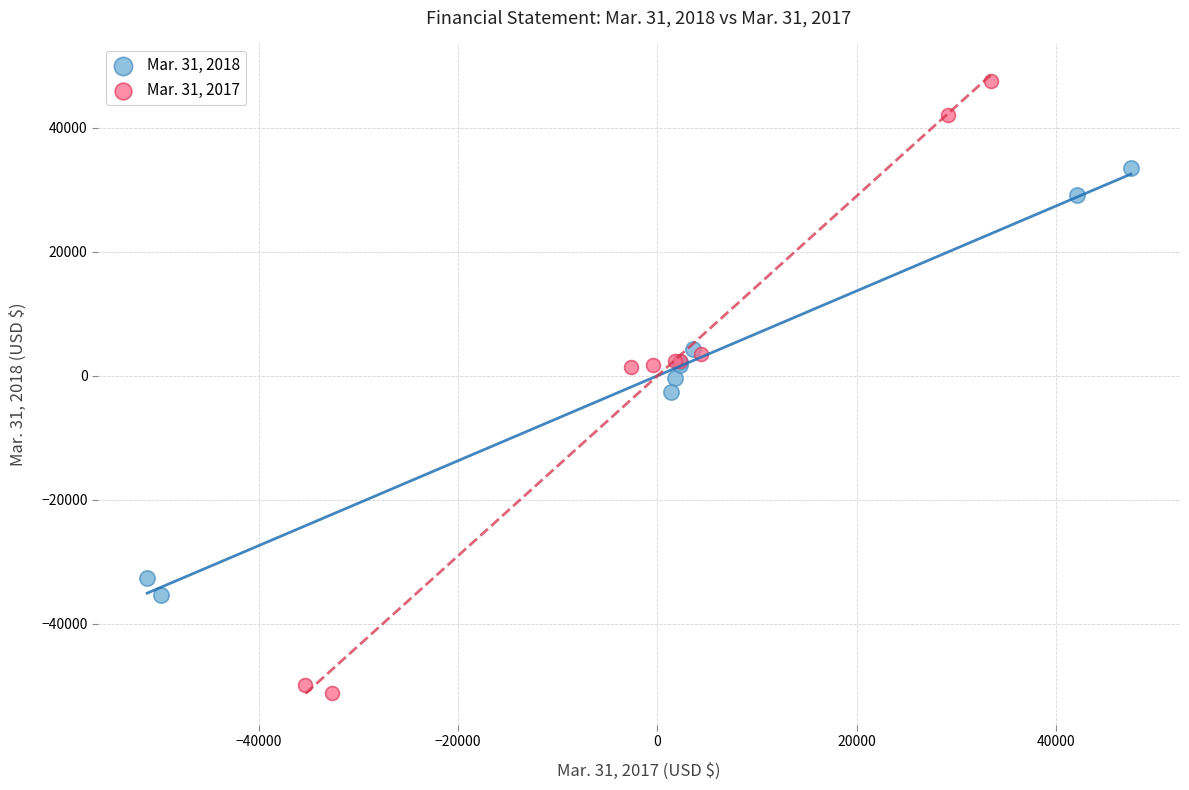

Which series has the widest spread of Y values?

Mar. 31, 2017